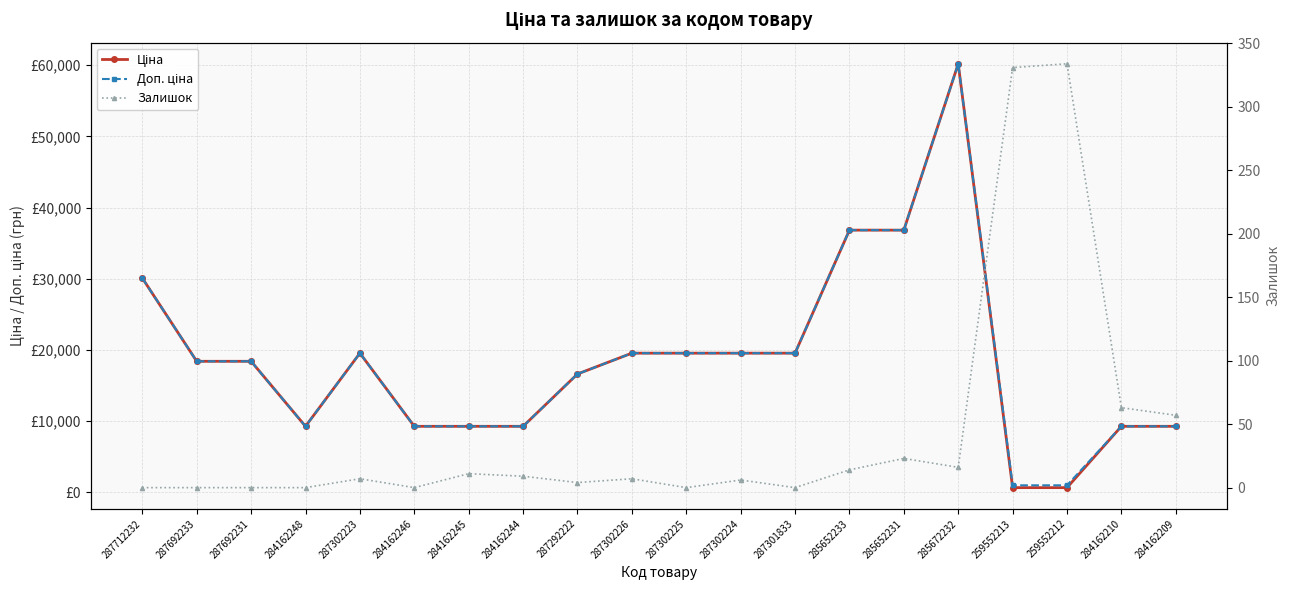

Which has a higher value, 287692233 or 287302226?

287302226